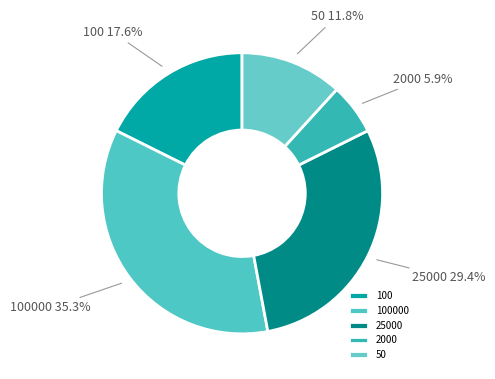

To the nearest percent, what is the combined percentage of 25000 and 2000?

35%